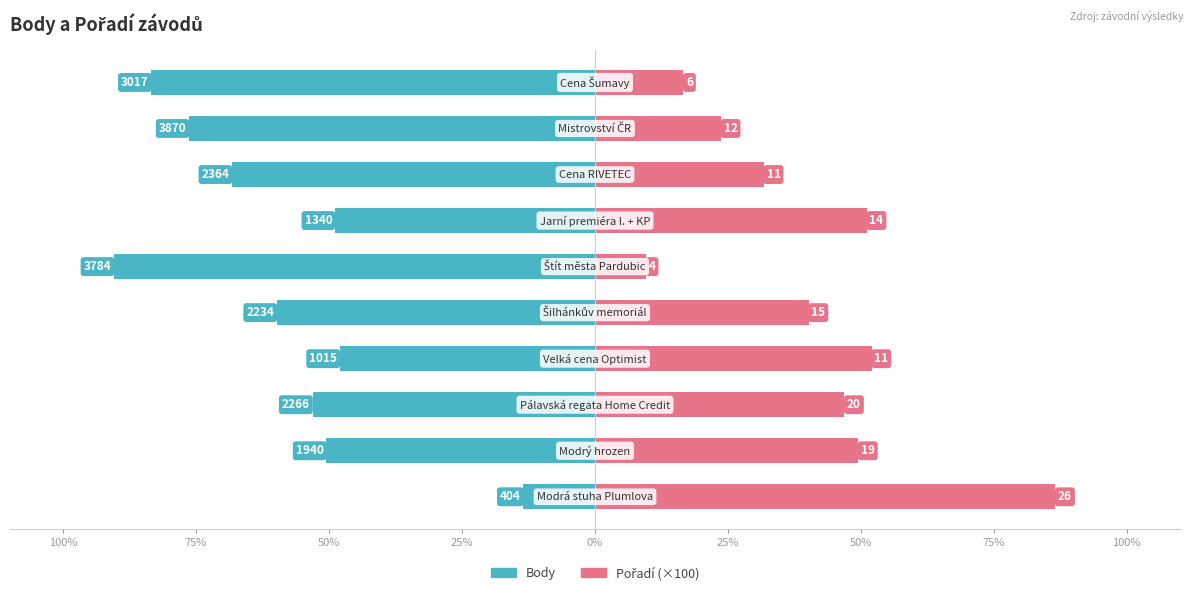

How many bars are there in total?

20